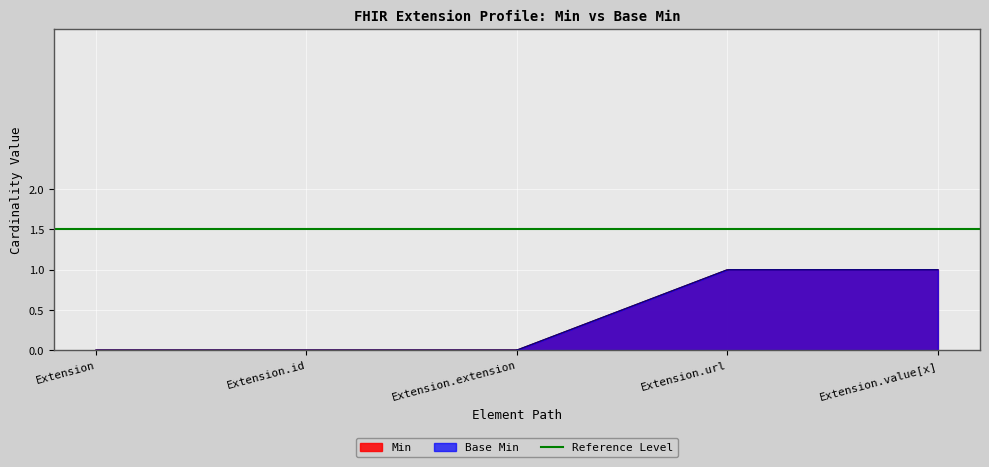

What is the label of the 5th point from the left?

Extension.value[x]